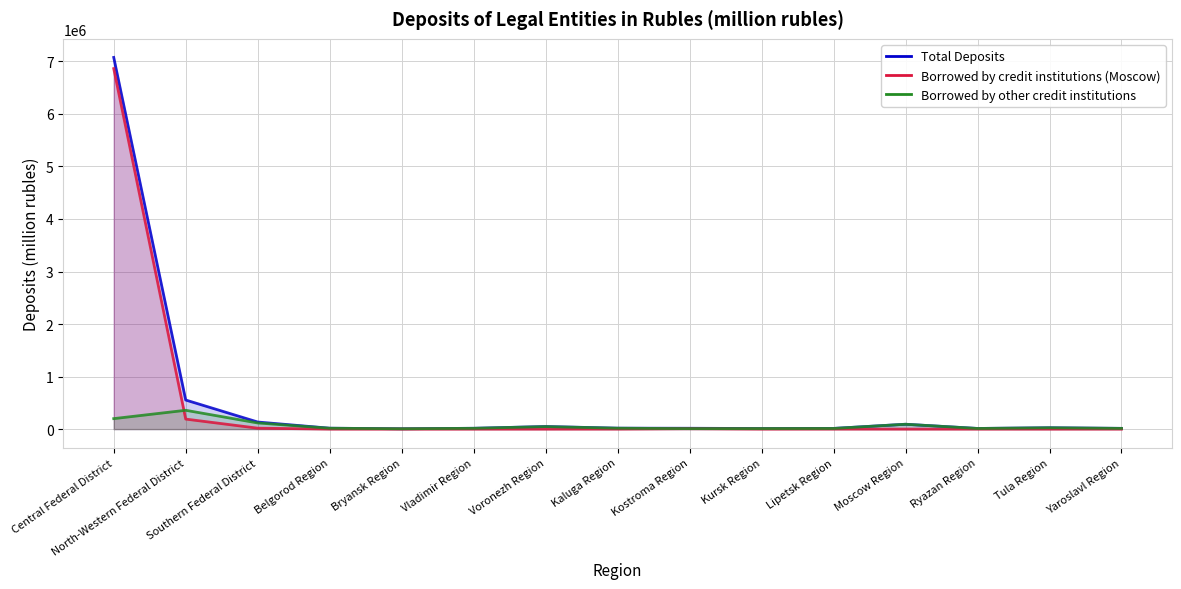

What is the approximate value of Total Deposits at Central Federal District?

7075120